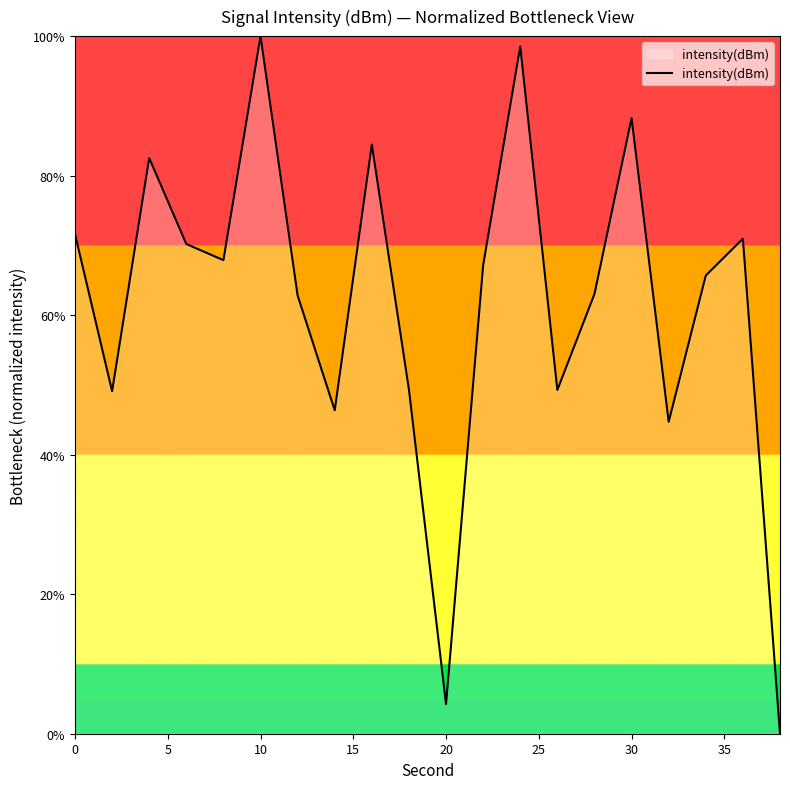

What is the maximum value shown in the chart?

100.0